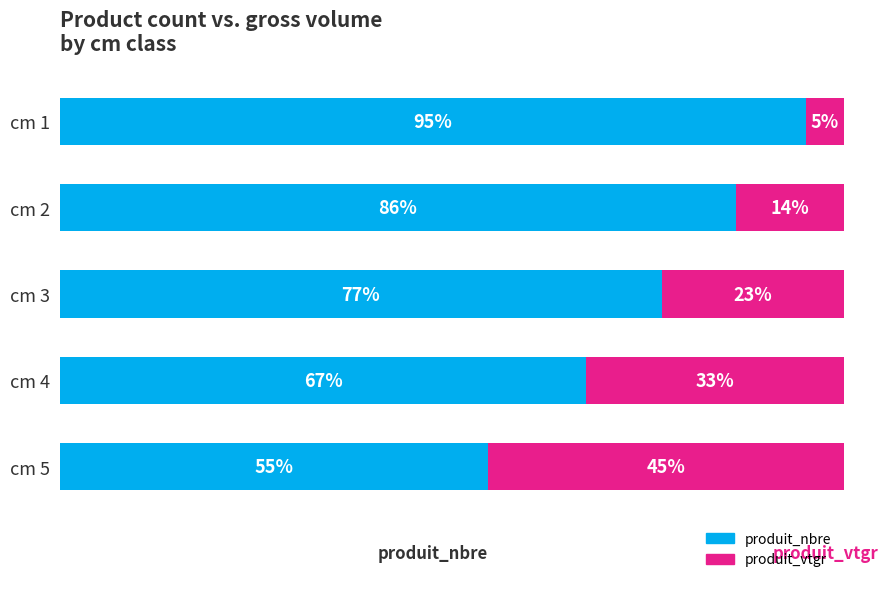

What is the value of the produit_nbre bar at the 5th from the left?

54.6